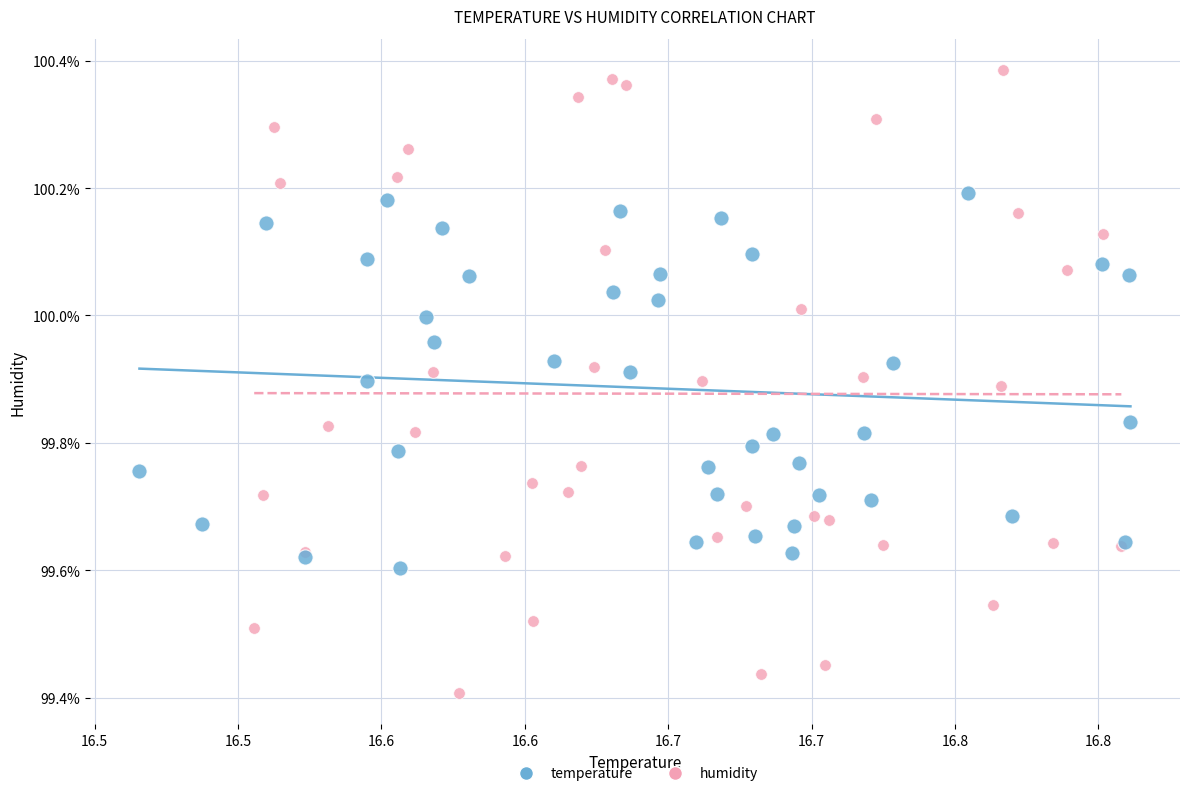

What are all the series names shown in the legend?

temperature, humidity